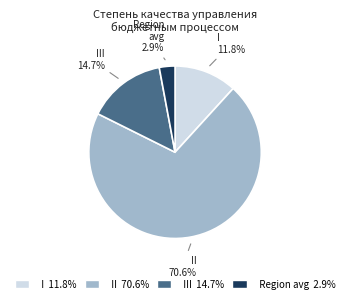

Does any single category account for the majority?

Yes